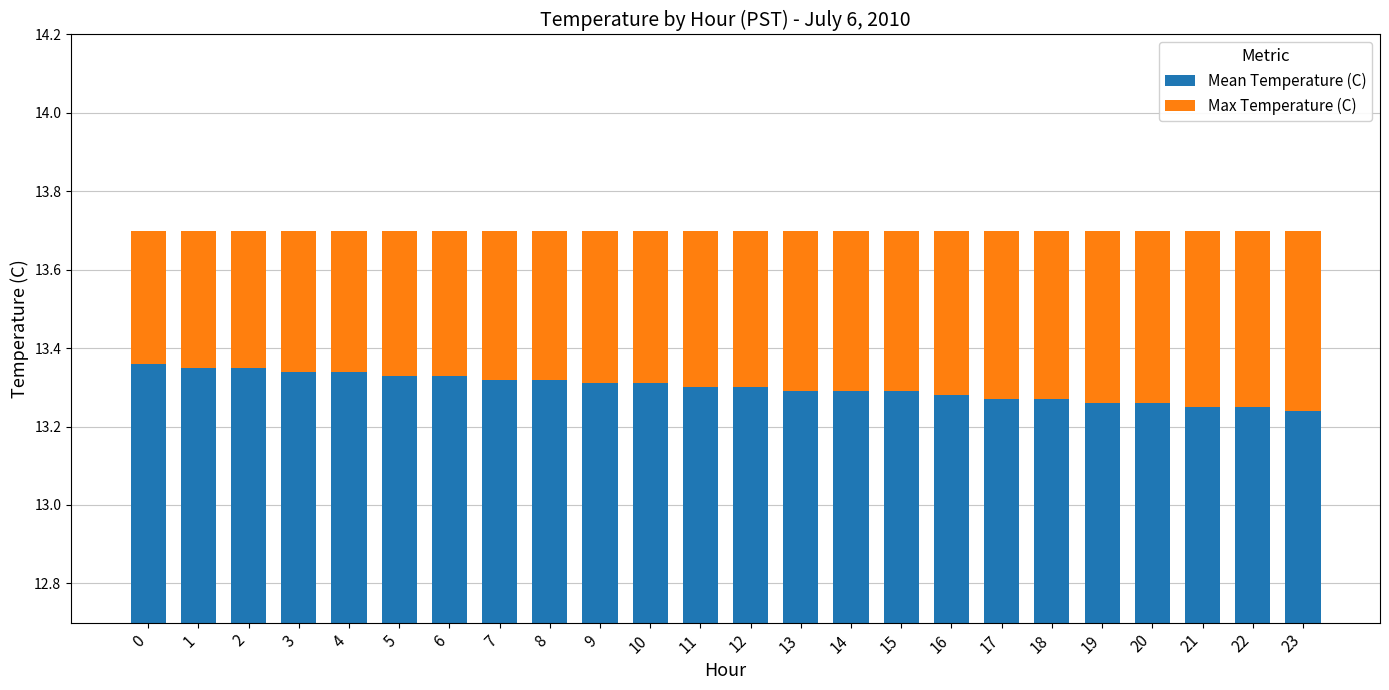

Is the value of Mean Temperature (C) at 4 greater than the value of Max Temperature (C) at 2?

Yes